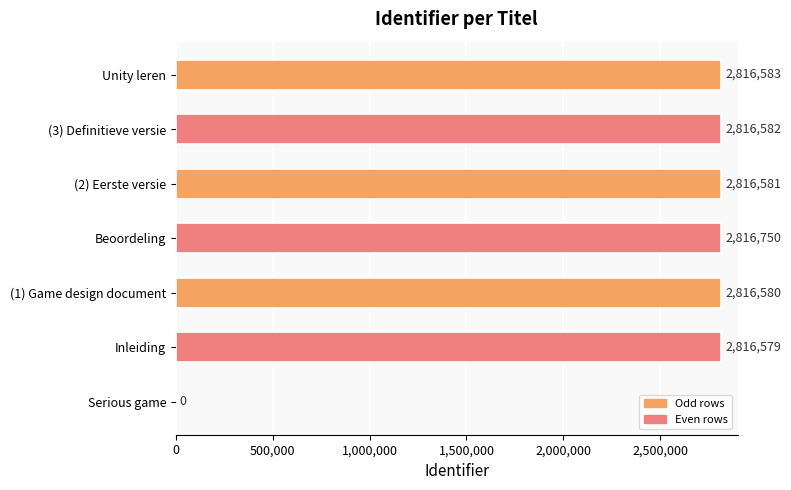

Reading top to bottom, what are all the values shown in this chart?

Unity leren=2816583	(3) Definitieve versie=2816582	(2) Eerste versie=2816581	Beoordeling=2816750	(1) Game design document=2816580	Inleiding=2816579	Serious game=0